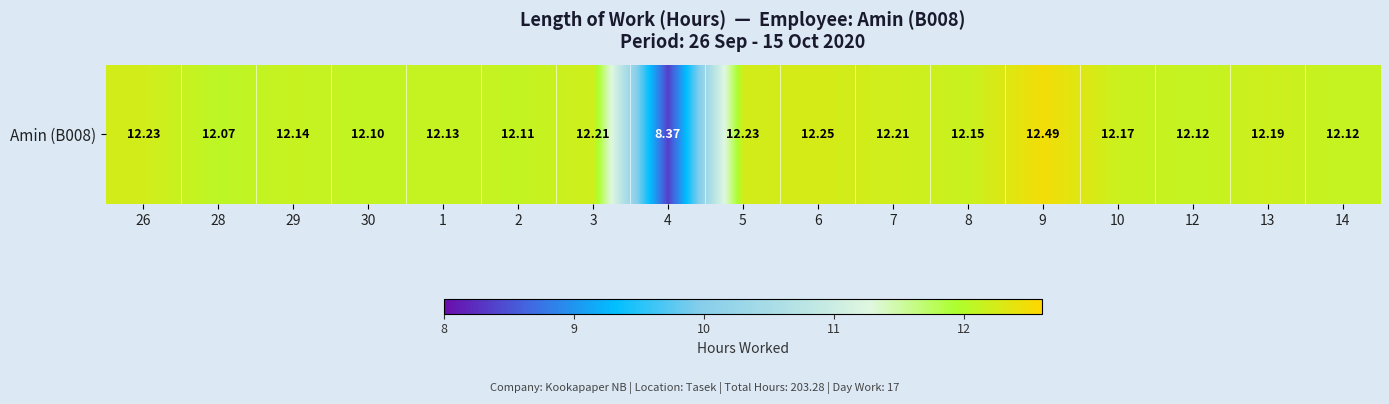

Where is the data nearest to the value 10?

4